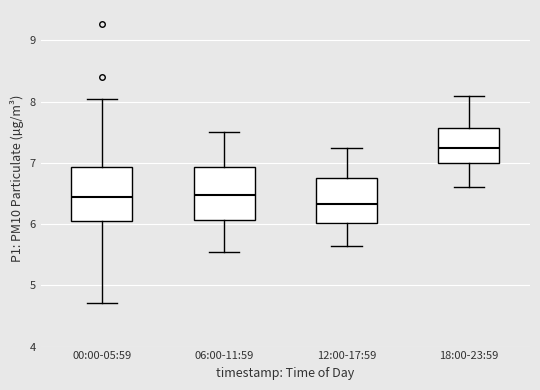

Reading left to right, read every box against the y-axis: the position of its median line, the range the box covers, and the ends of its whiskers. The values are not printed on the chart, so give them approximately, as read against the axis.

00:00-05:59: median 6.4, box 6.0 to 6.9, whiskers 4.7 to 8.1
06:00-11:59: median 6.5, box 6.1 to 6.9, whiskers 5.6 to 7.5
12:00-17:59: median 6.3, box 6.0 to 6.8, whiskers 5.7 to 7.3
18:00-23:59: median 7.3, box 7.0 to 7.6, whiskers 6.6 to 8.1